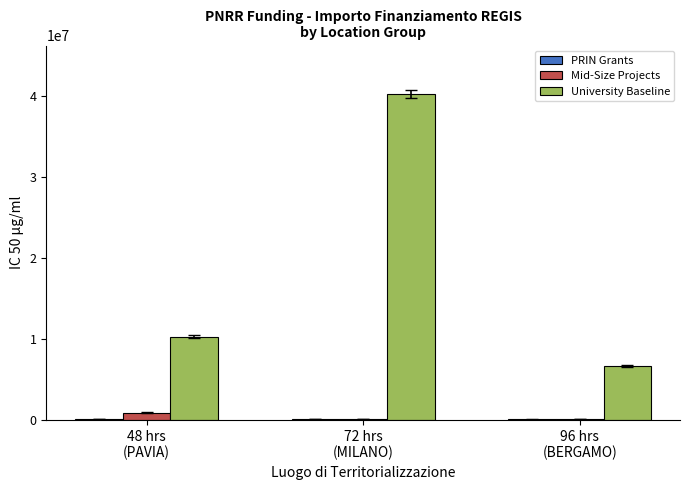

Which series has the largest total across all categories?

University Baseline